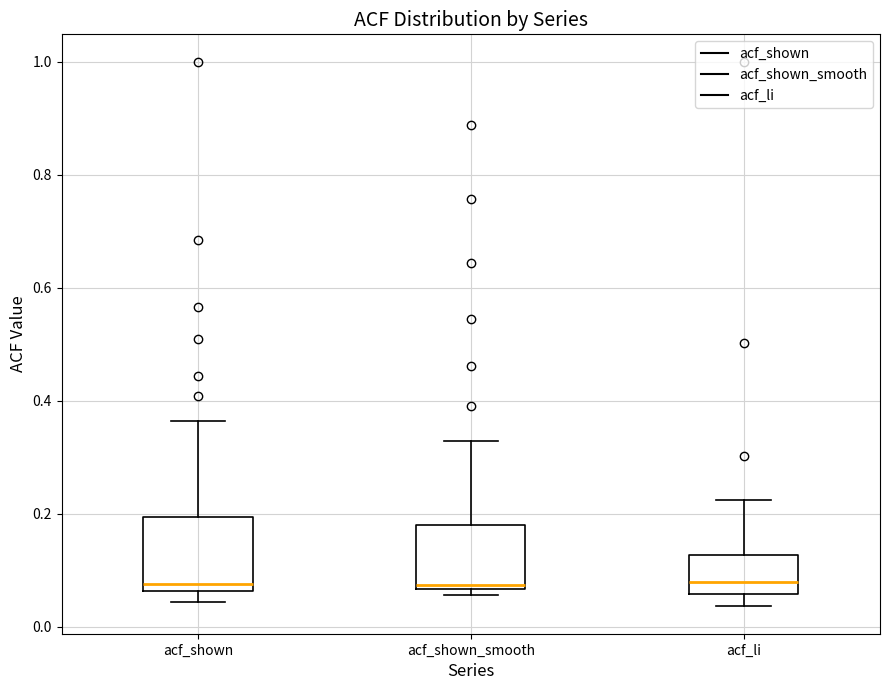

Reading left to right, read every box against the y-axis: the position of its median line, the range the box covers, and the ends of its whiskers. The values are not printed on the chart, so give them approximately, as read against the axis.

acf_shown: median 0.08, box 0.06 to 0.20, whiskers 0.04 to 0.36
acf_shown_smooth: median 0.08, box 0.06 to 0.18, whiskers 0.06 (just below the box's lower edge) to 0.32
acf_li: median 0.08, box 0.06 to 0.12, whiskers 0.04 to 0.22